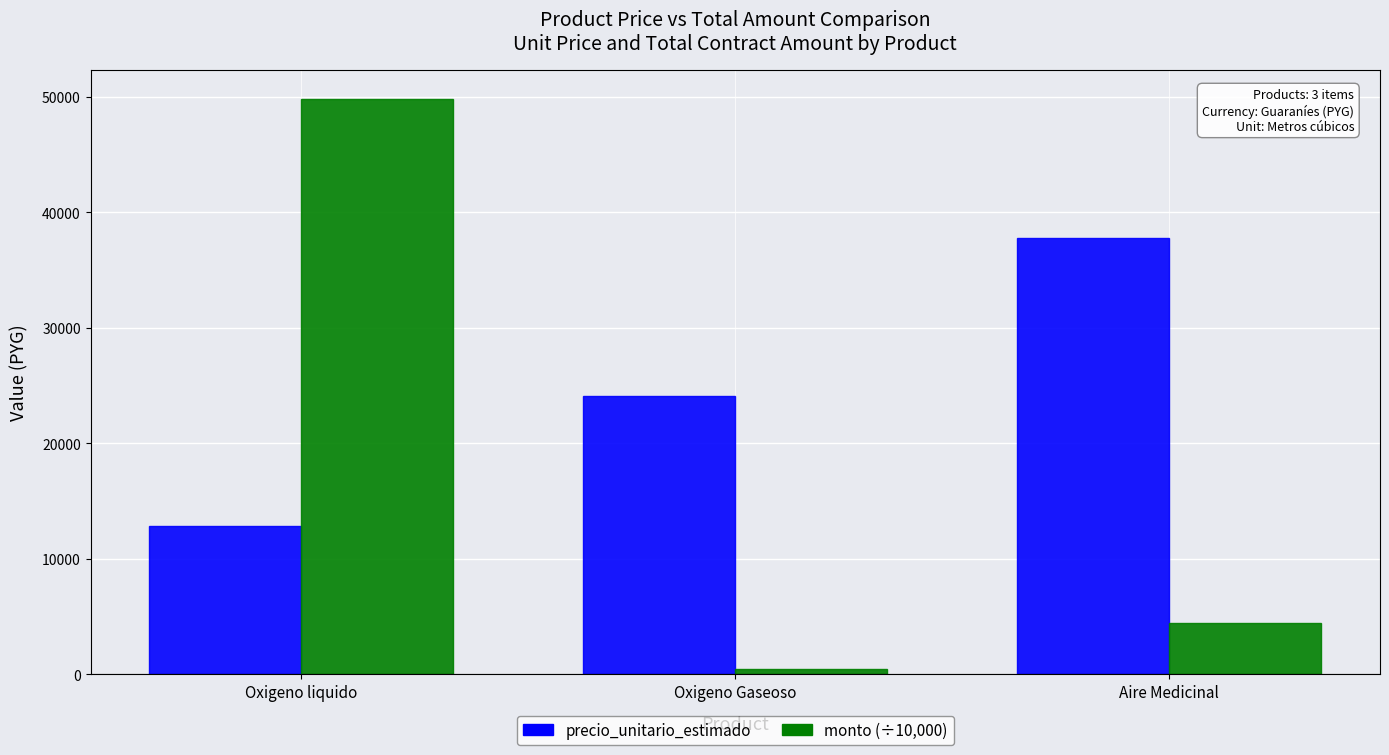

What is the label of the 1st bar from the right?

Aire Medicinal